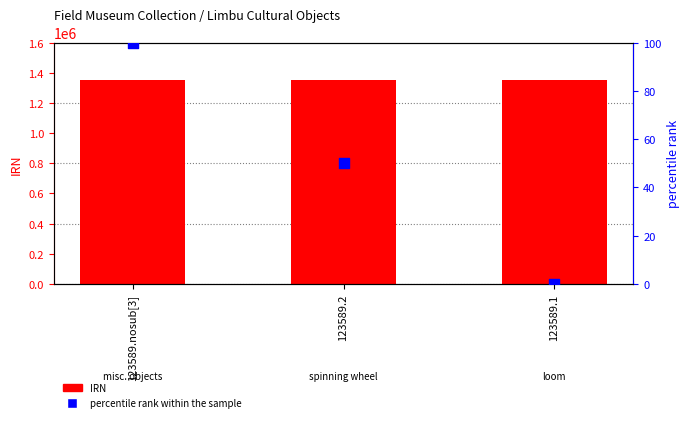

Which series has the largest total across all categories?

IRN